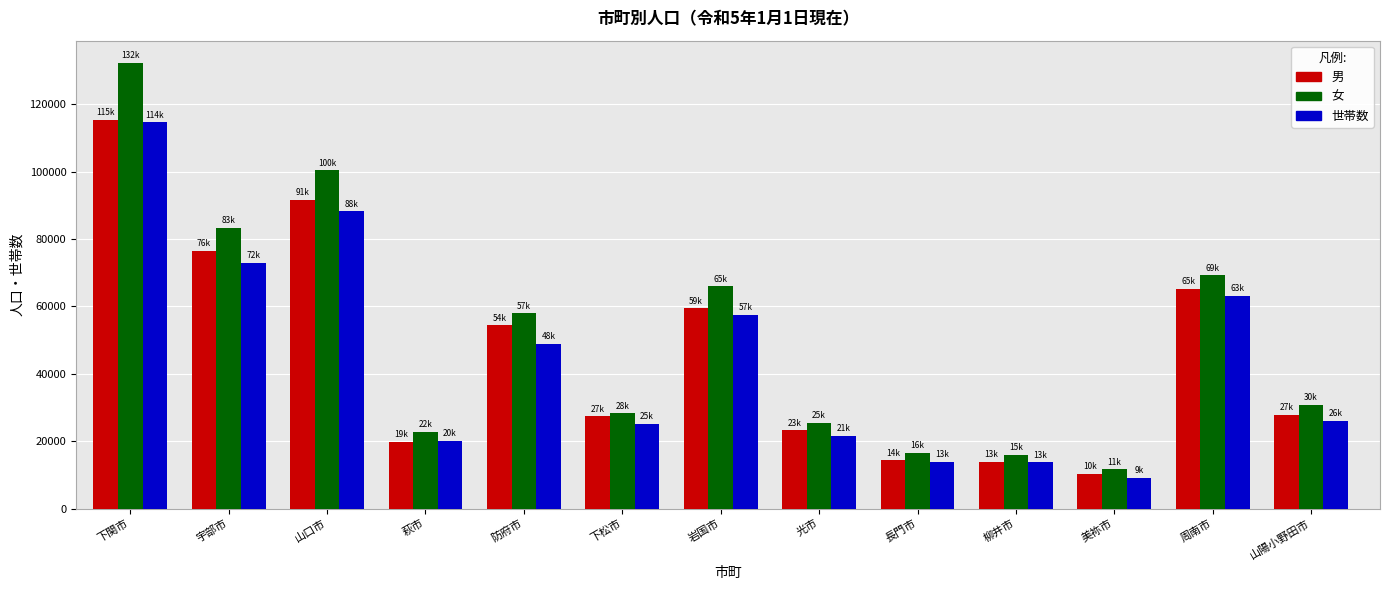

At which label does 女 reach its minimum?

美祢市